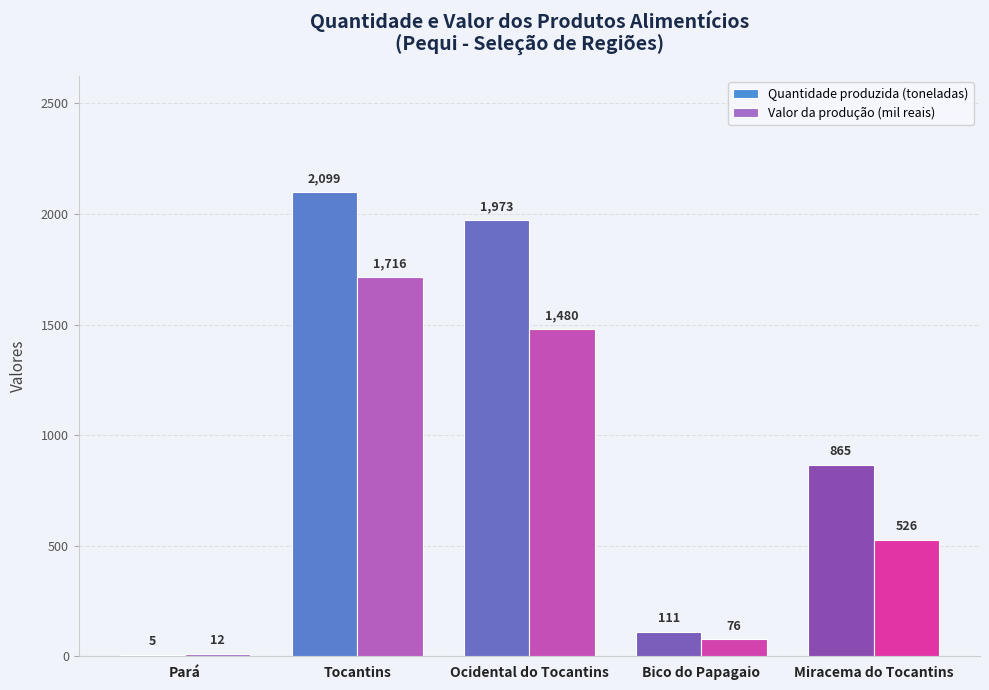

Where is Valor da produção (mil reais) nearest to the value 864?

Miracema do Tocantins